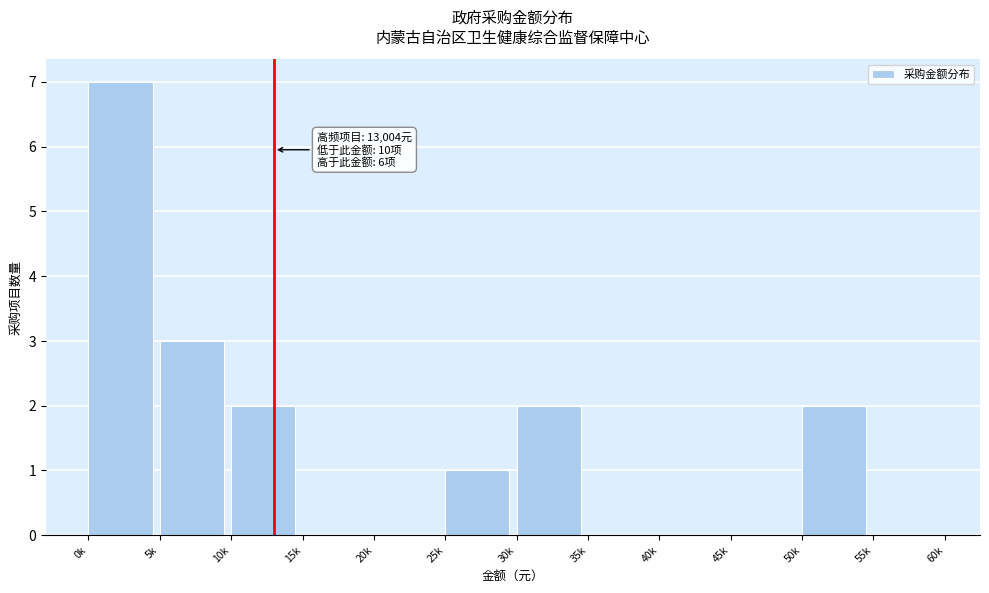

Reading left to right, what are all the values shown in this chart?

0k=7	5k=3	10k=2	15k=0	20k=0	25k=1	30k=2	35k=0	40k=0	45k=0	50k=2	55k=0